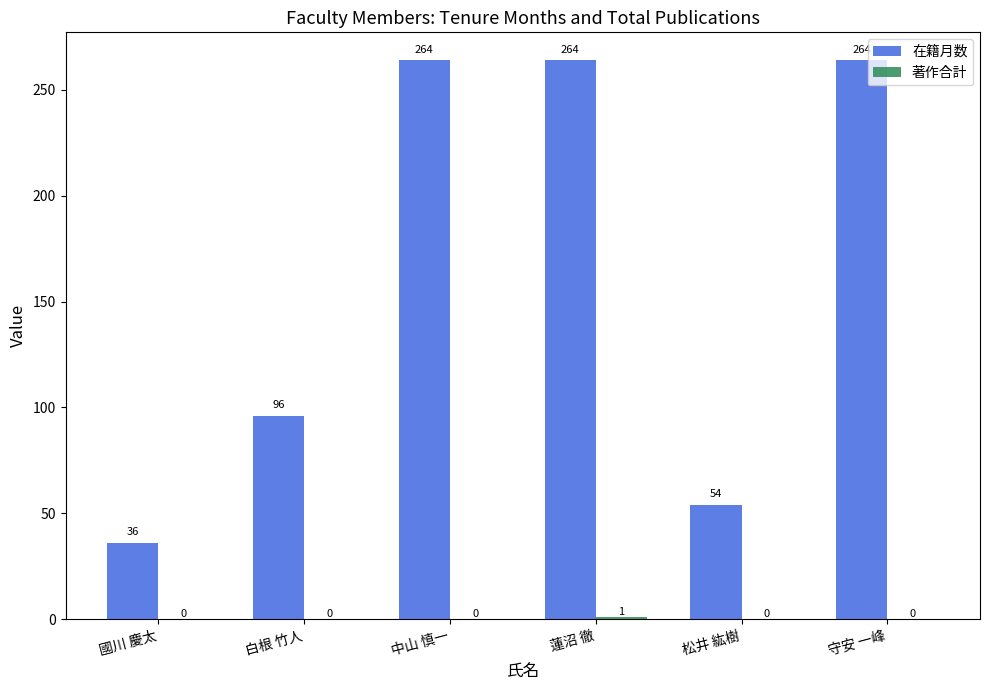

What is the total value across all series at 蓮沼 徹?

265